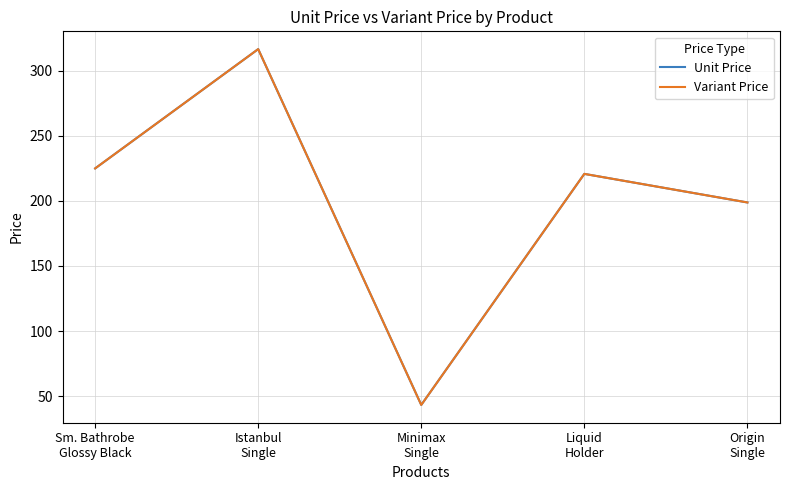

Does the chart display data point markers on the line(s)?

No